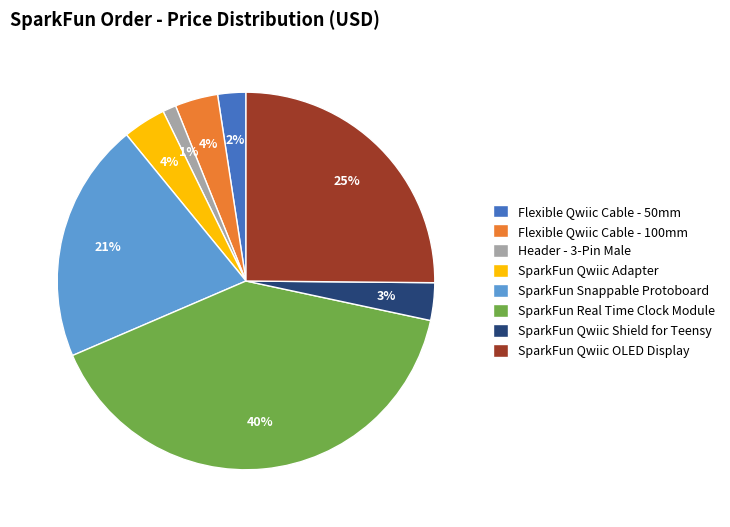

Is the sum of SparkFun Qwiic OLED Display and SparkFun Qwiic Shield for Teensy greater than half?

No